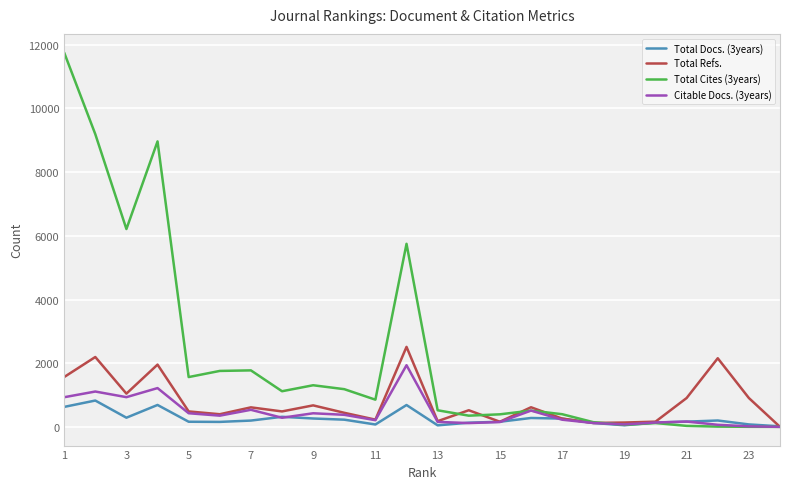

At how many categories does at least one series exceed 6032?

4